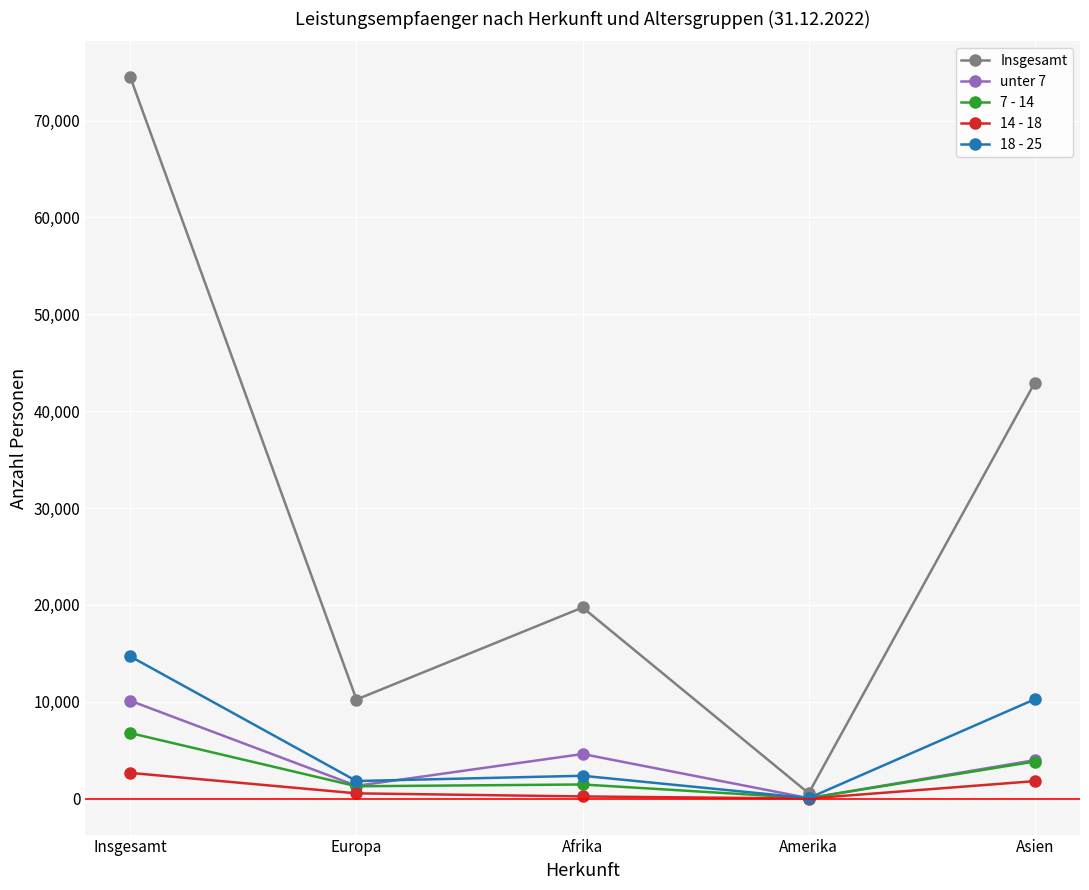

What is the sum of all 18 - 25 values?

29205